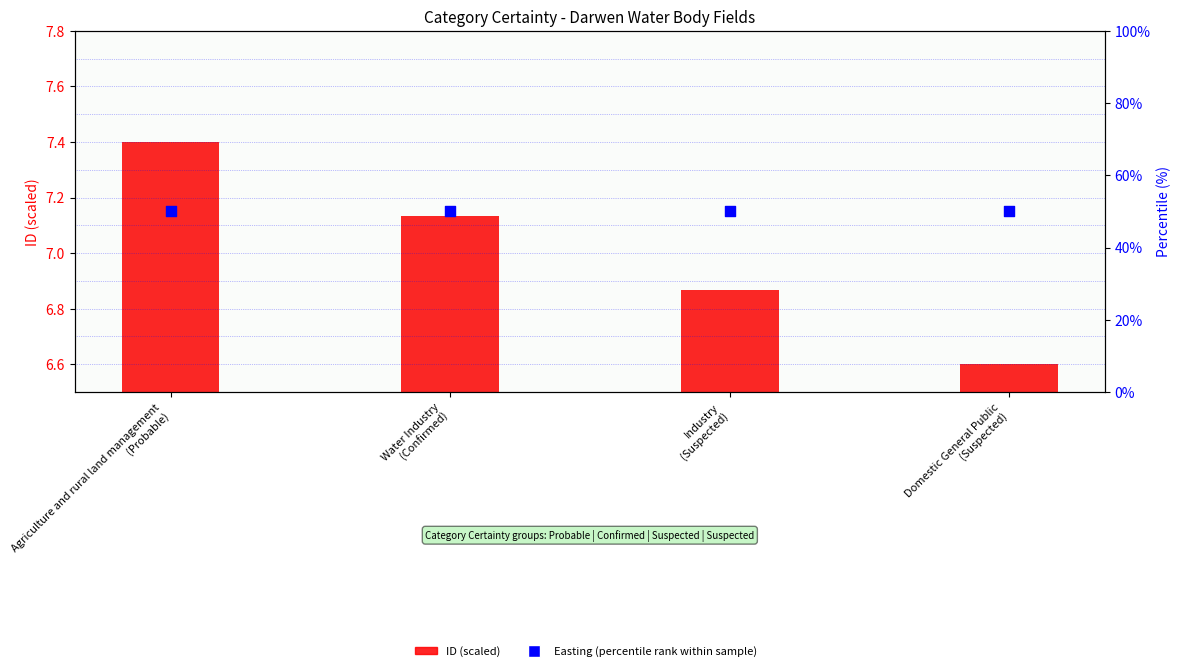

Which series has the widest spread of Y values?

ID (scaled)